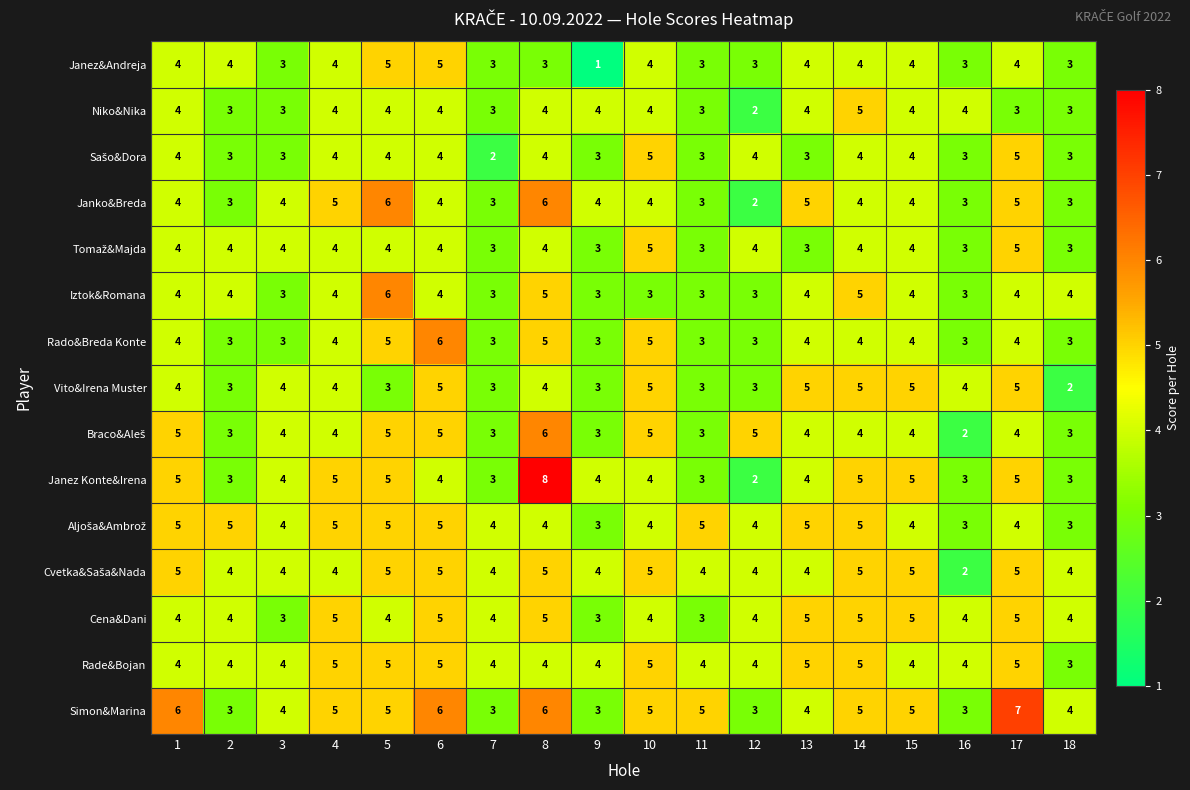

How many Niko&Nika values are between 3 and 4?

16